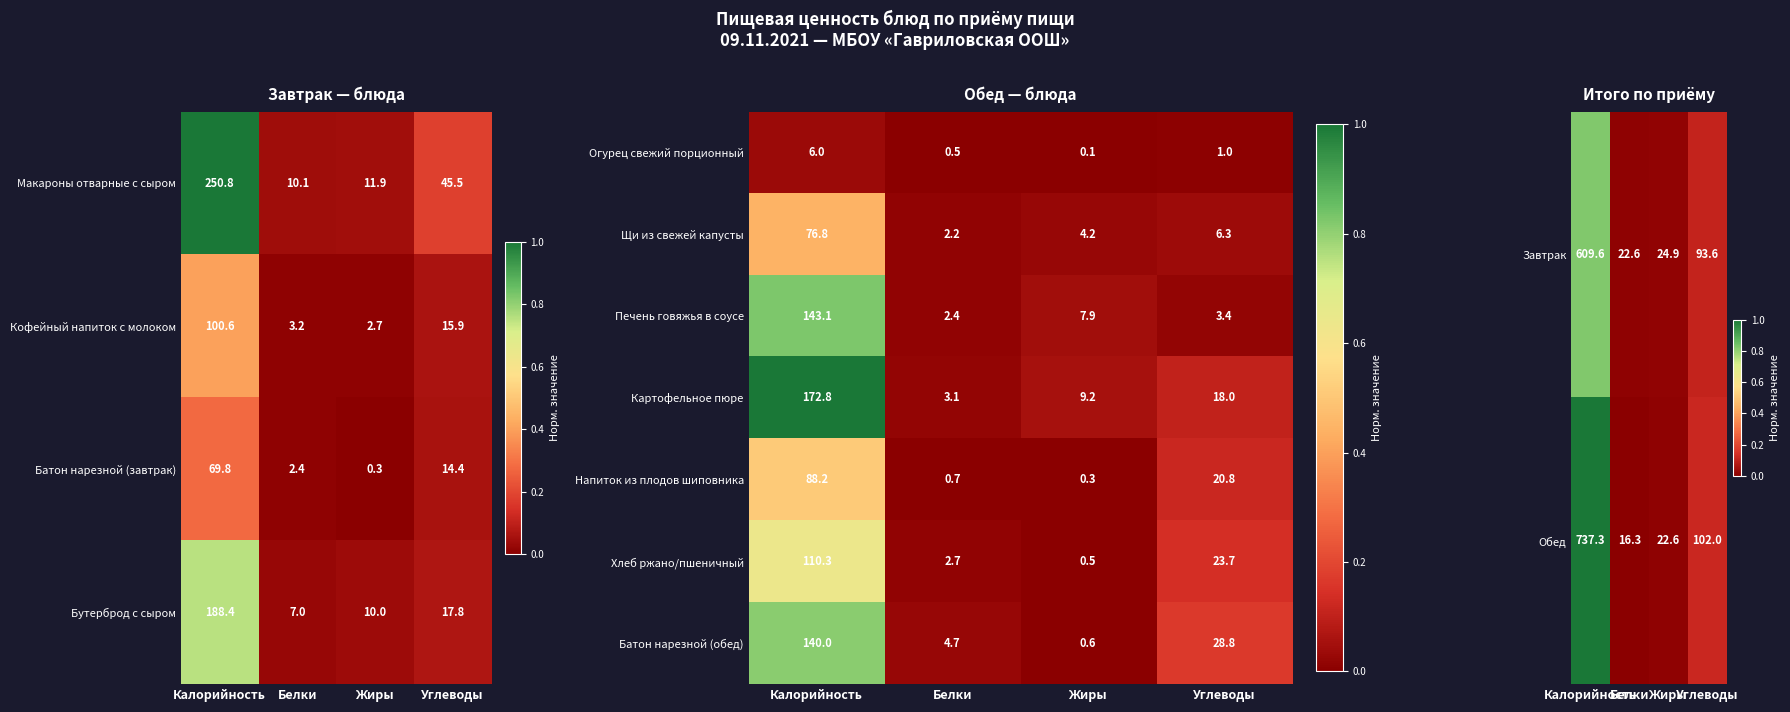

Between Белки and Калорийность, which is larger?

Калорийность